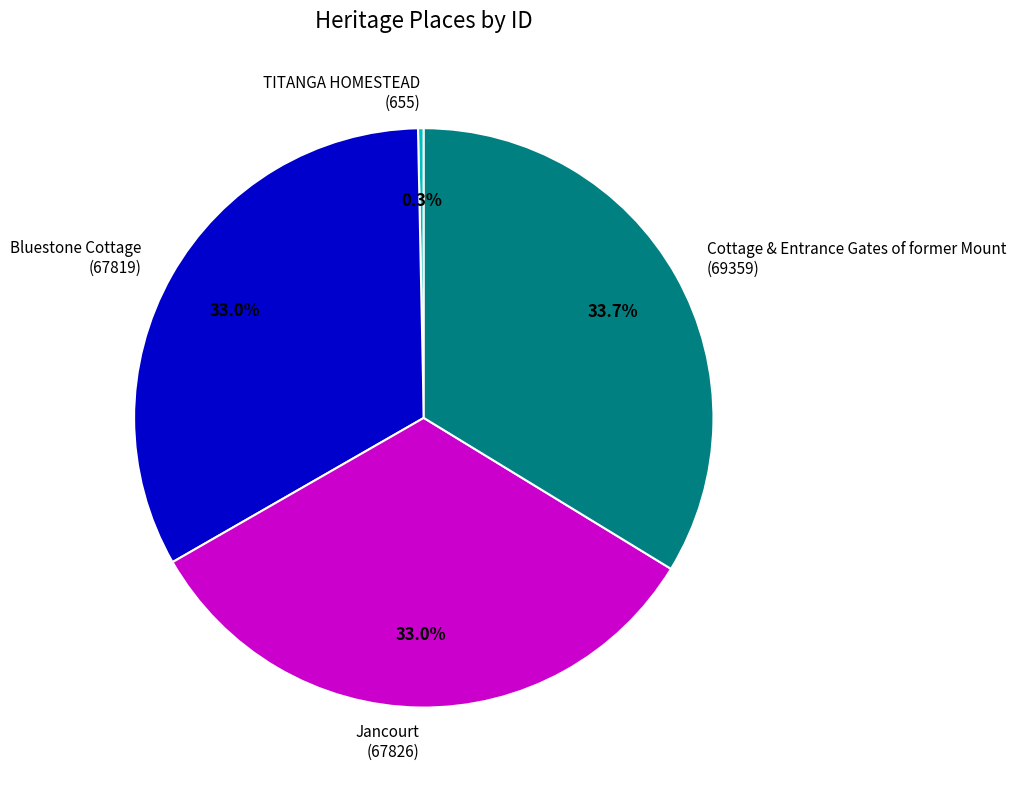

True or false: Cottage & Entrance Gates of former Mount accounts for 34% of the total.

True